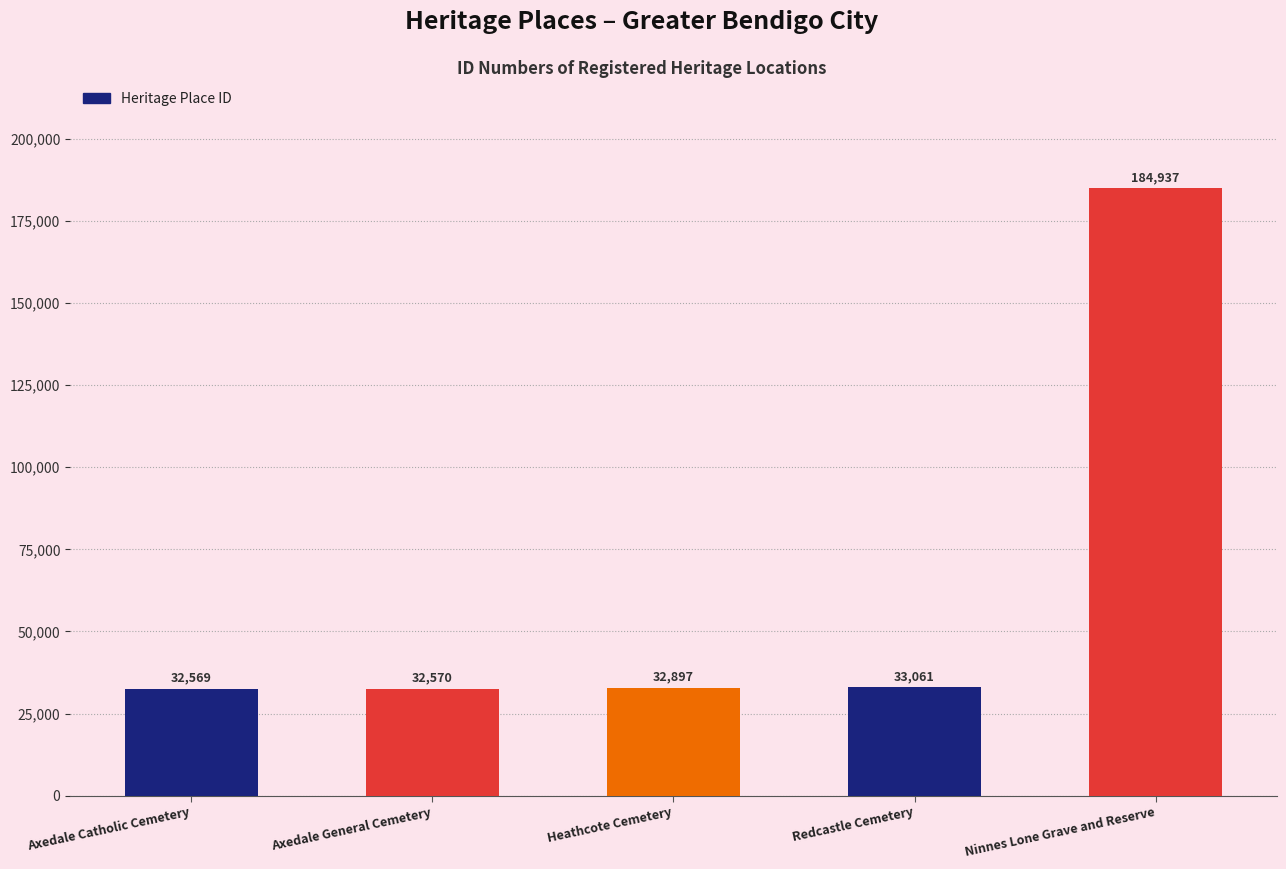

Where is the data nearest to the value 108753?

Redcastle Cemetery